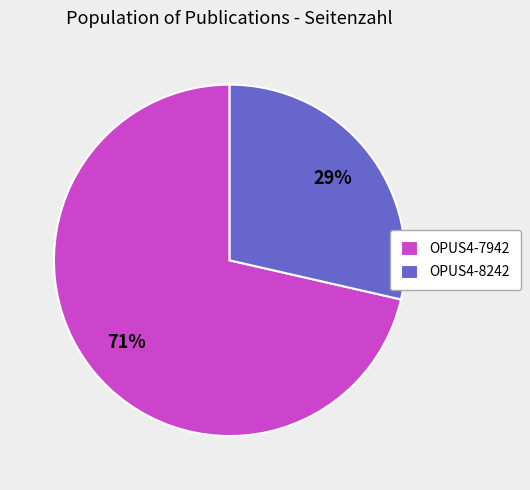

What percentage is the OPUS4-7942 slice, to the nearest percent?

71%